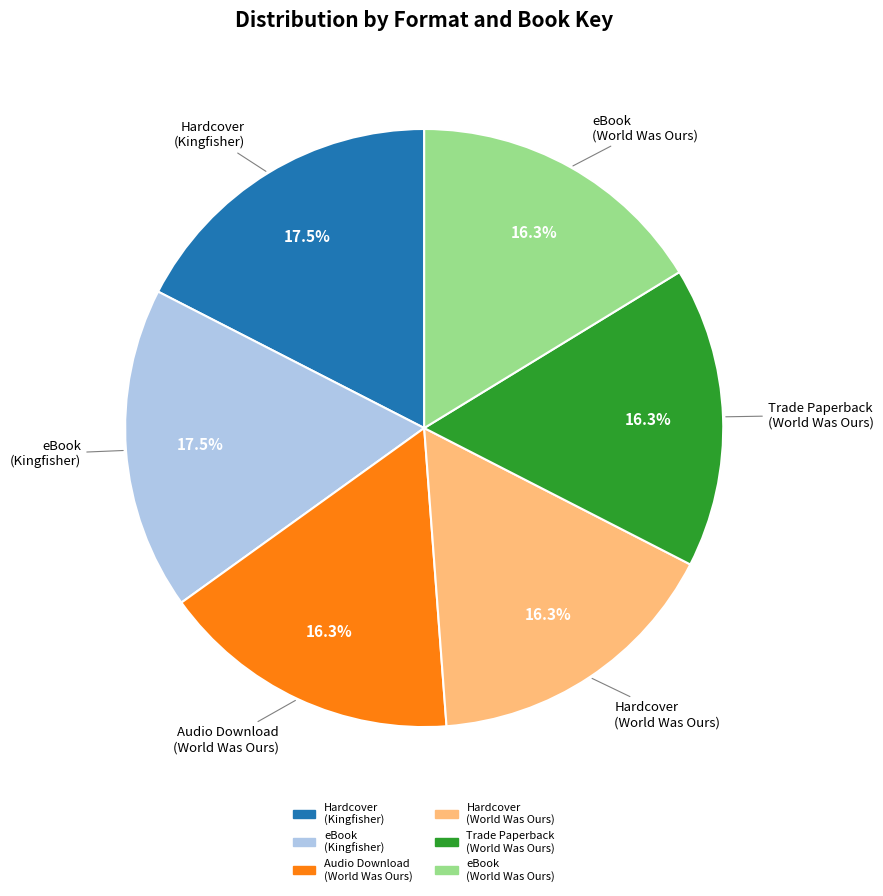

Is there any slice that represents more than half of the pie?

No